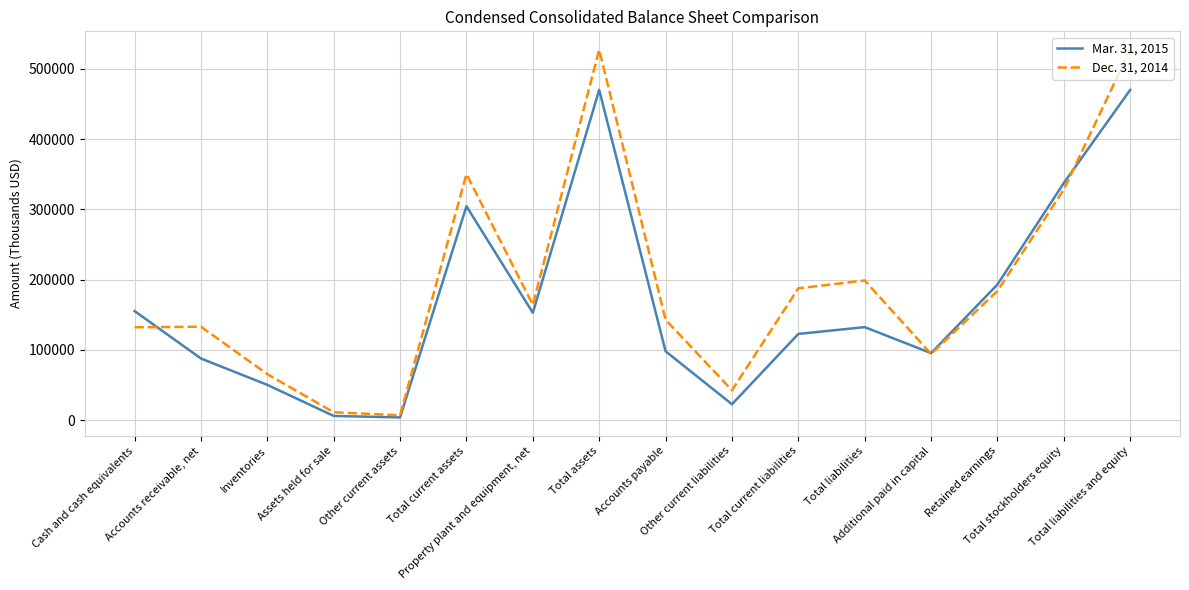

What are all the series names shown in the legend?

Mar. 31, 2015, Dec. 31, 2014